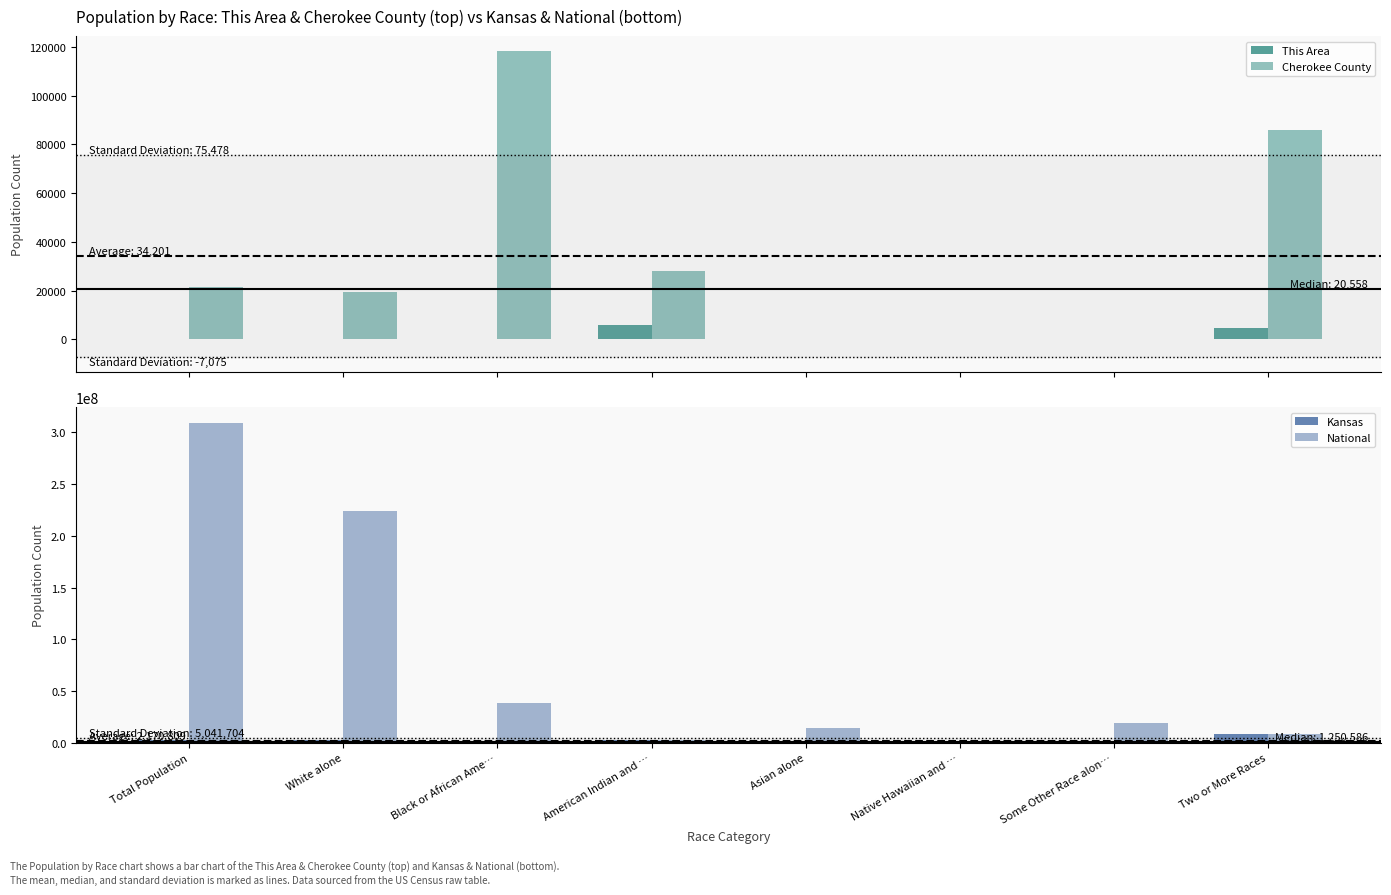

How many bars are there in each group?

4